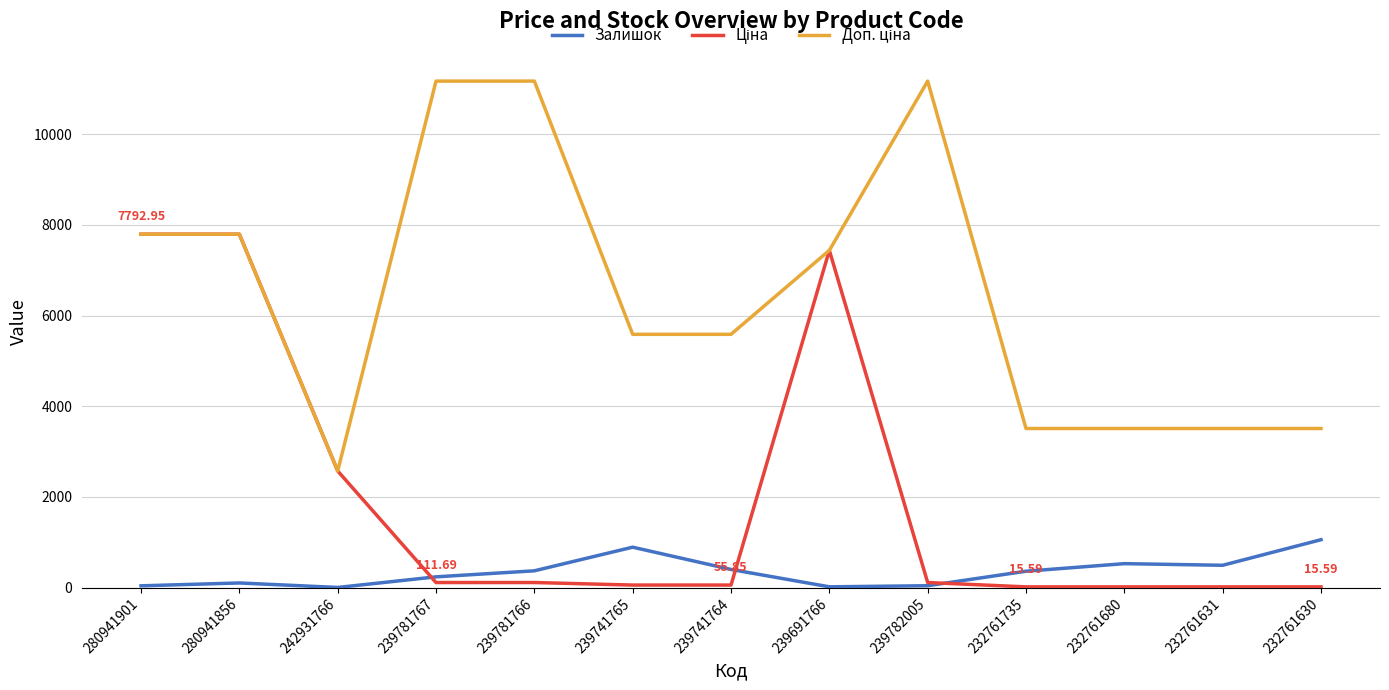

What is the difference between the maximum and minimum values in the Залишок series?

1053.0